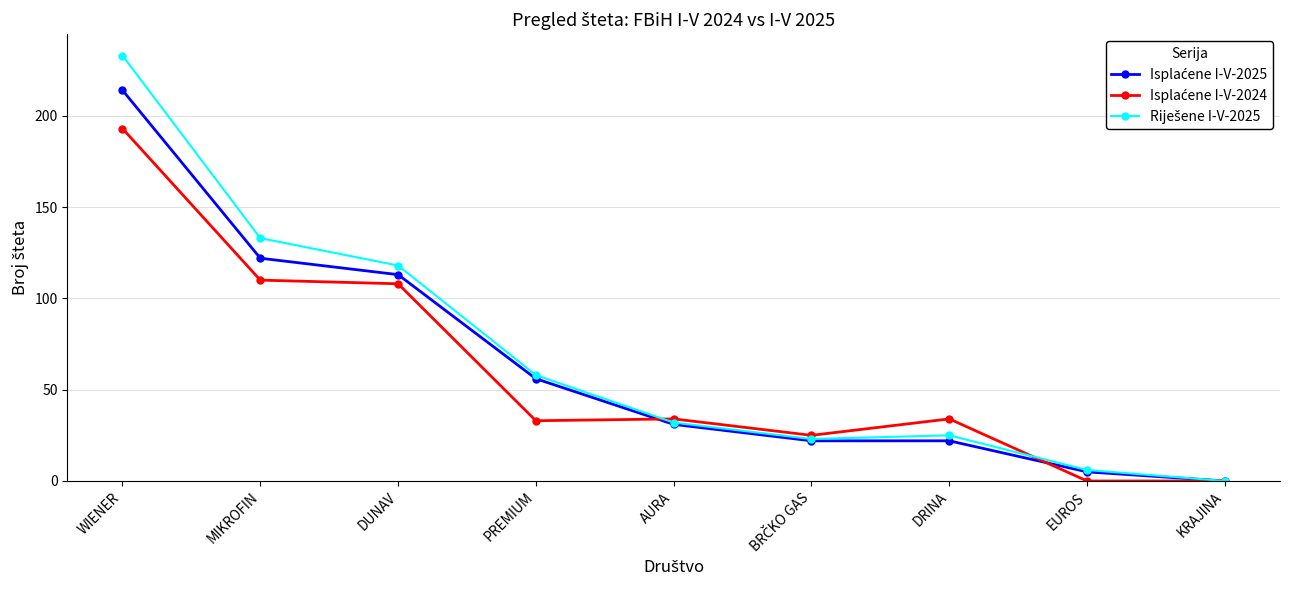

At which category is the sum across all series the highest?

WIENER